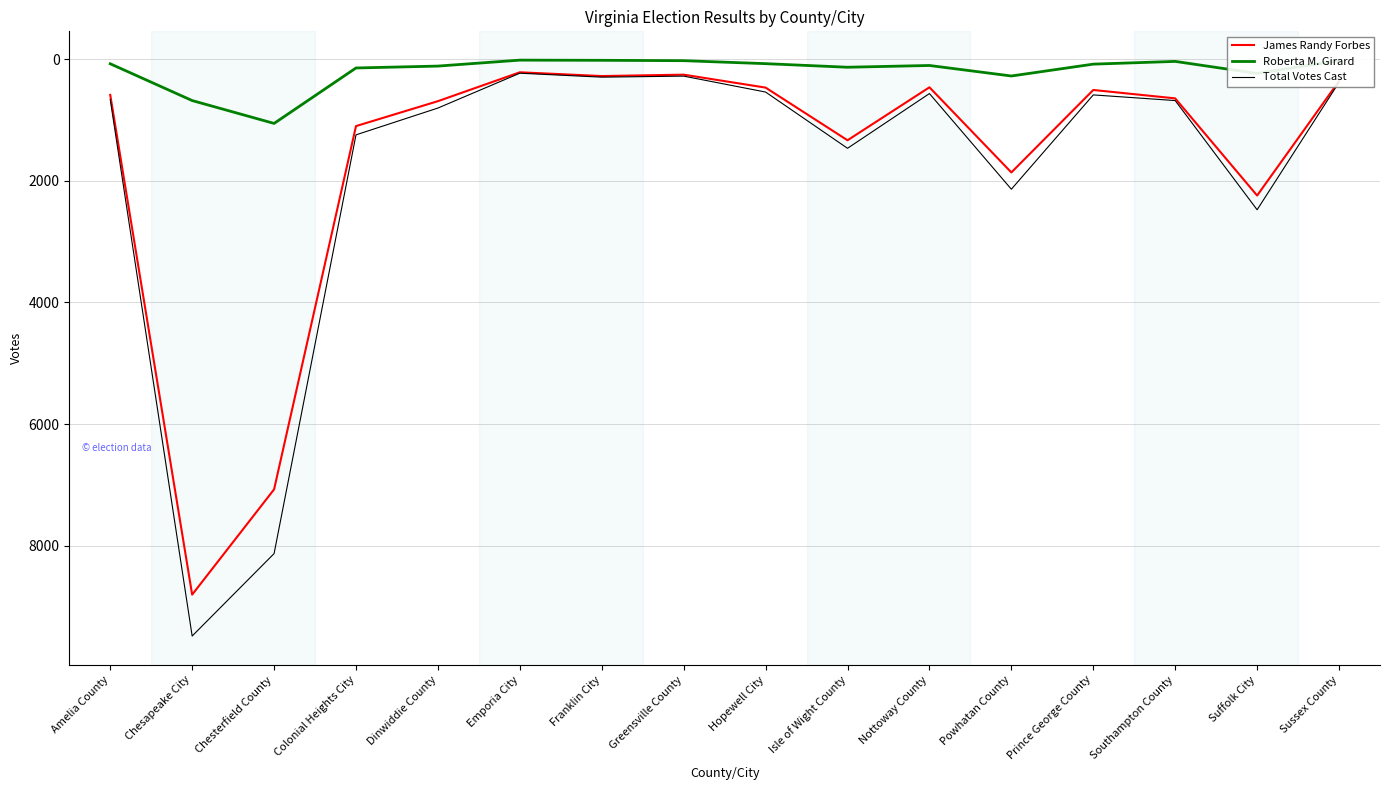

What value does the Roberta M. Girard series have at Dinwiddie County, to the nearest 50?

100